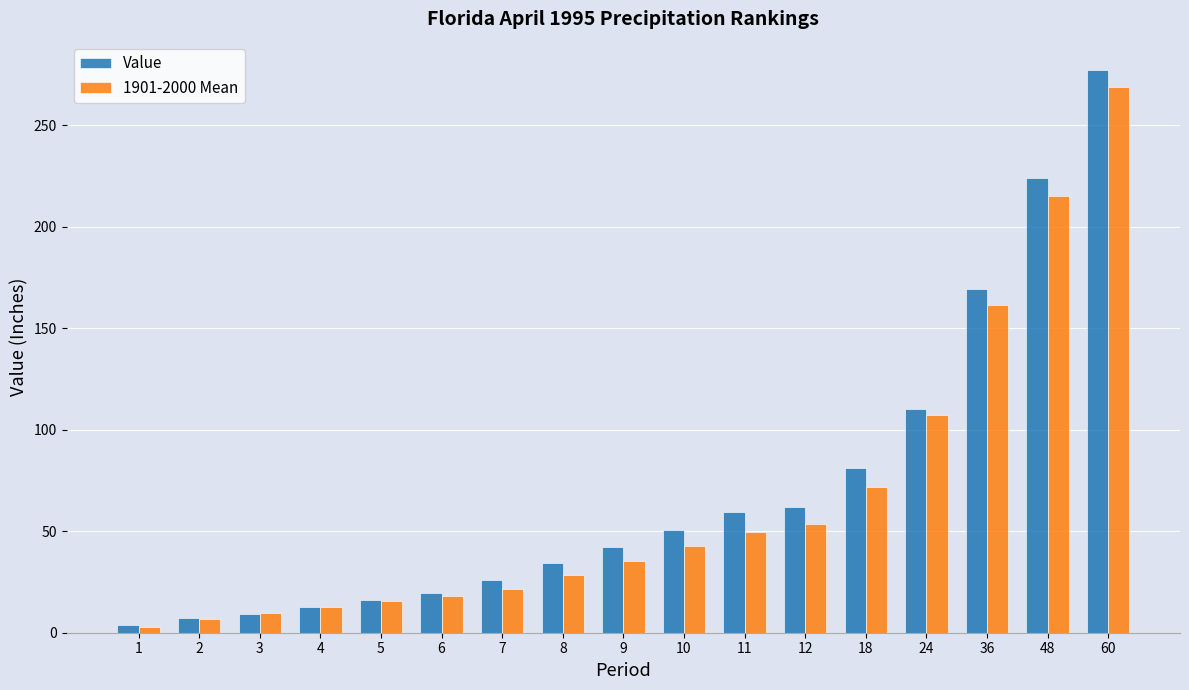

What is the smallest value displayed?

3.0